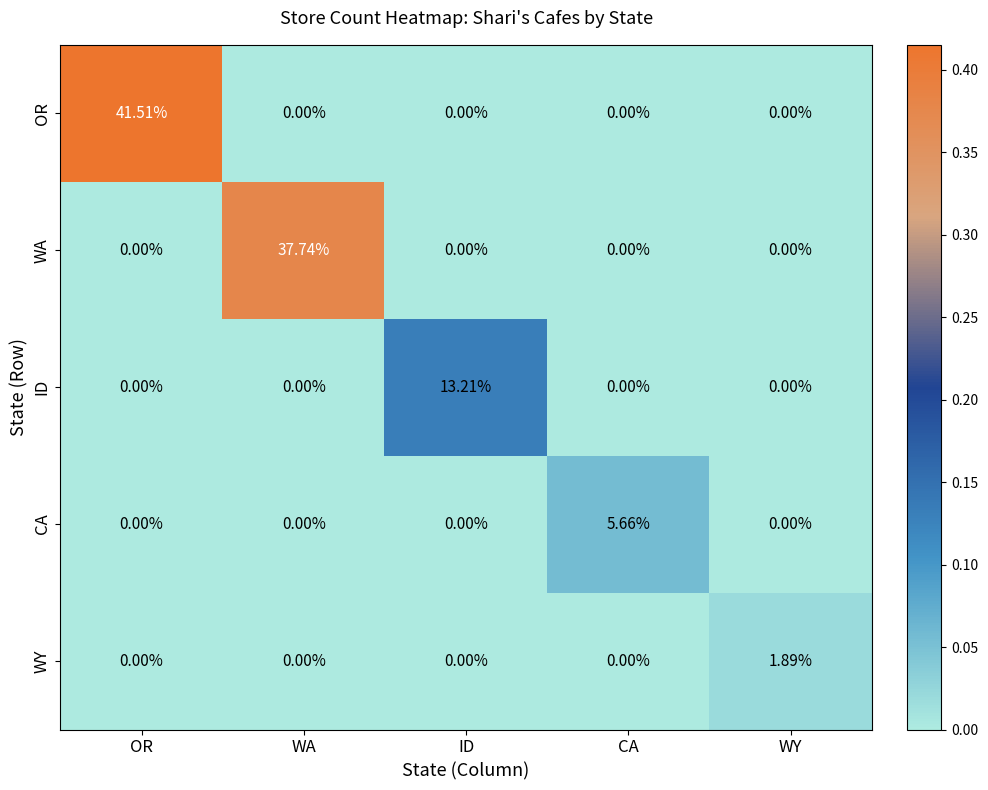

Which series changed the most between OR and WA?

OR